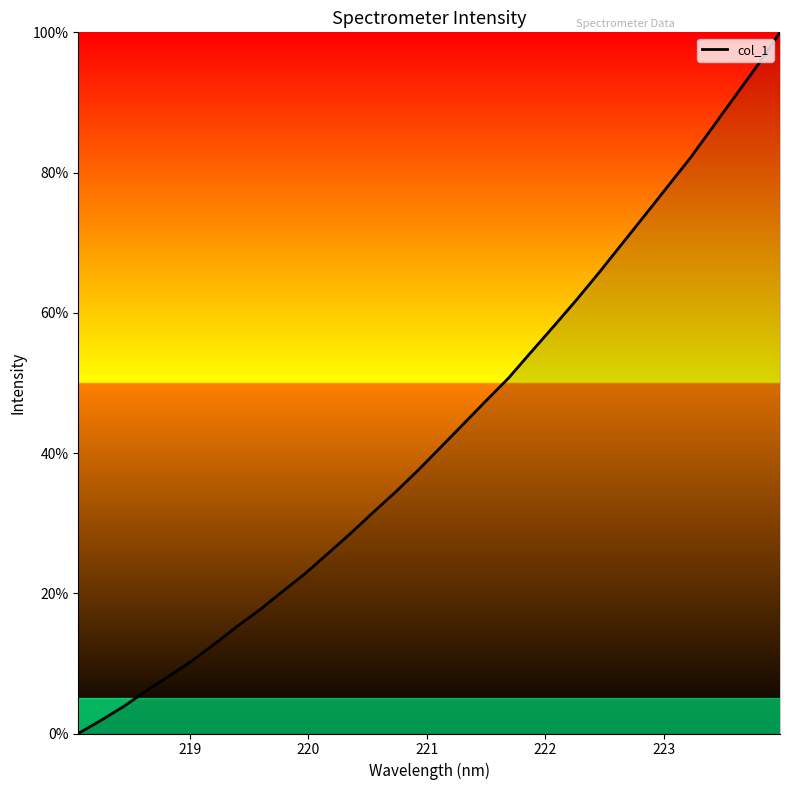

What is the difference between the maximum and minimum values?

100.0